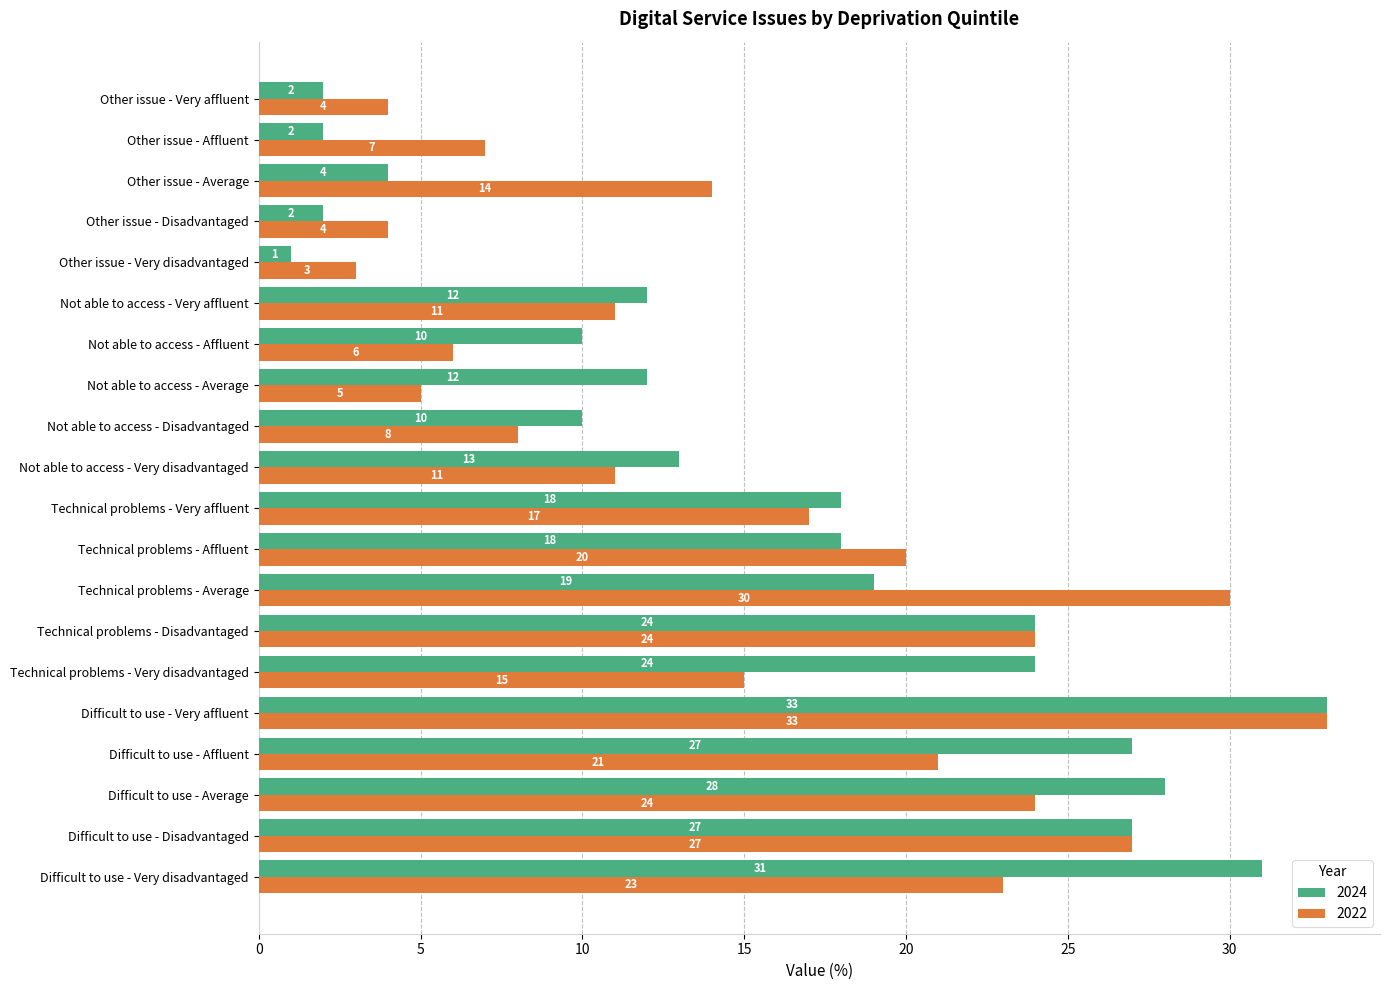

Which series has the largest total across all categories?

2024